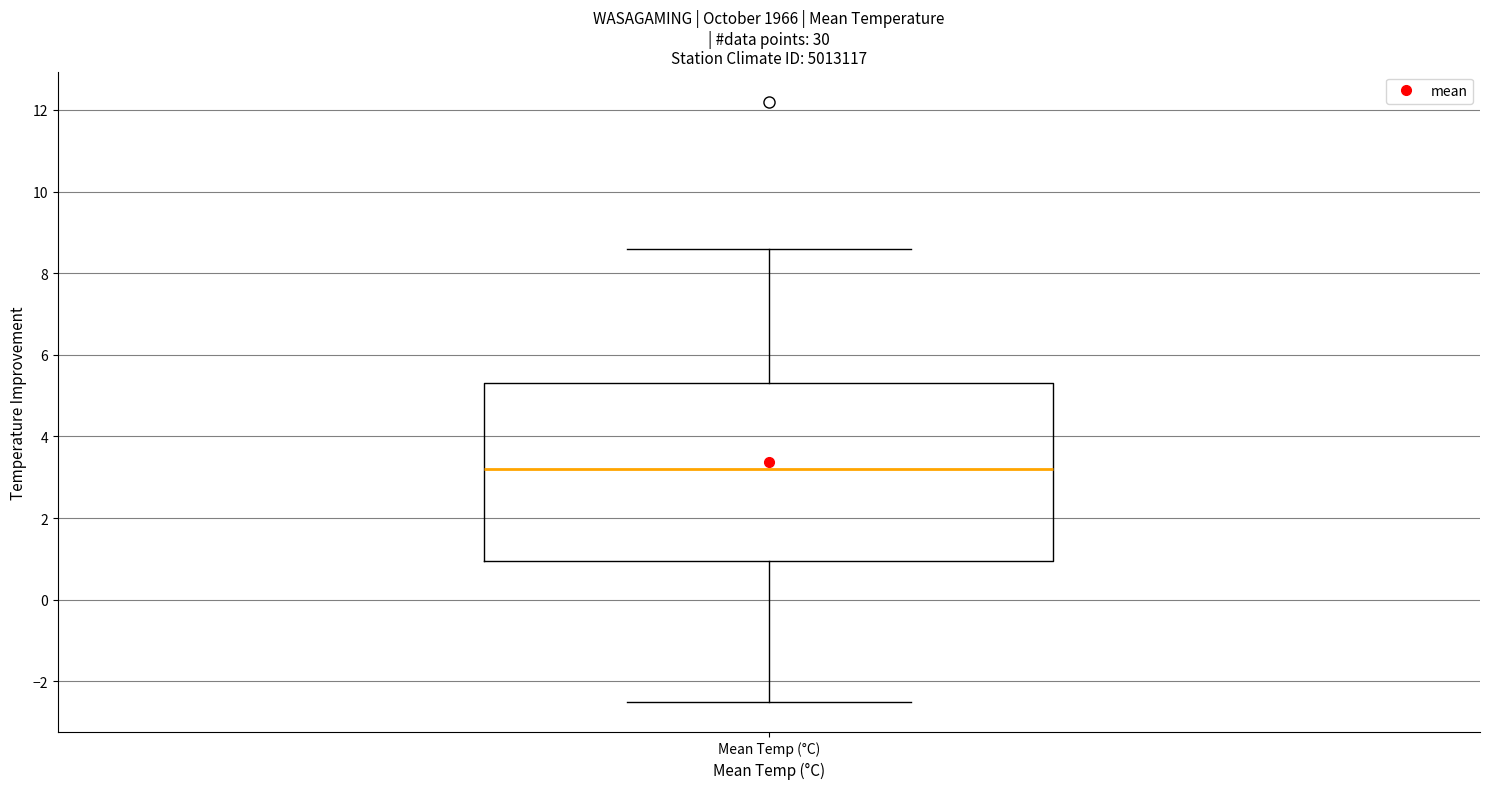

Transcribe this box plot: give where the median line is, the range the box spans, and where the two whiskers end, as read against the y-axis. The values are not printed on the chart, so give them approximately, as read against the axis.

median 3.2, box 1.0 to 5.4, whiskers -2.4 to 8.6